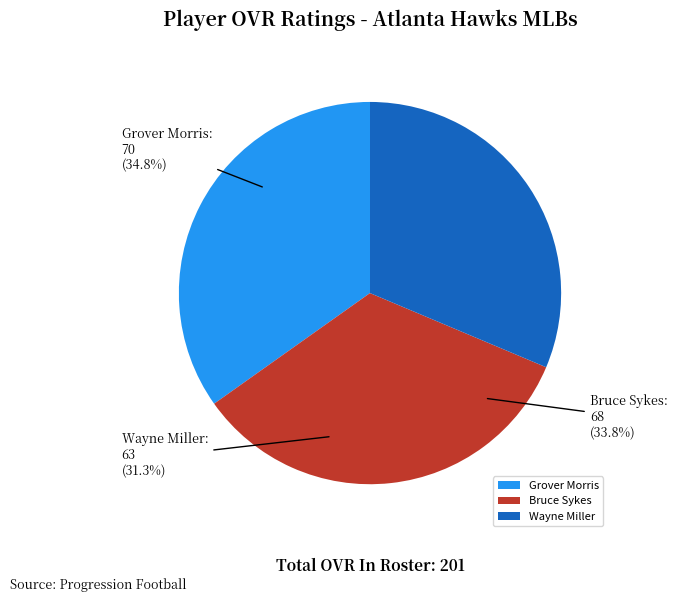

Which slice is the largest?

Grover Morris